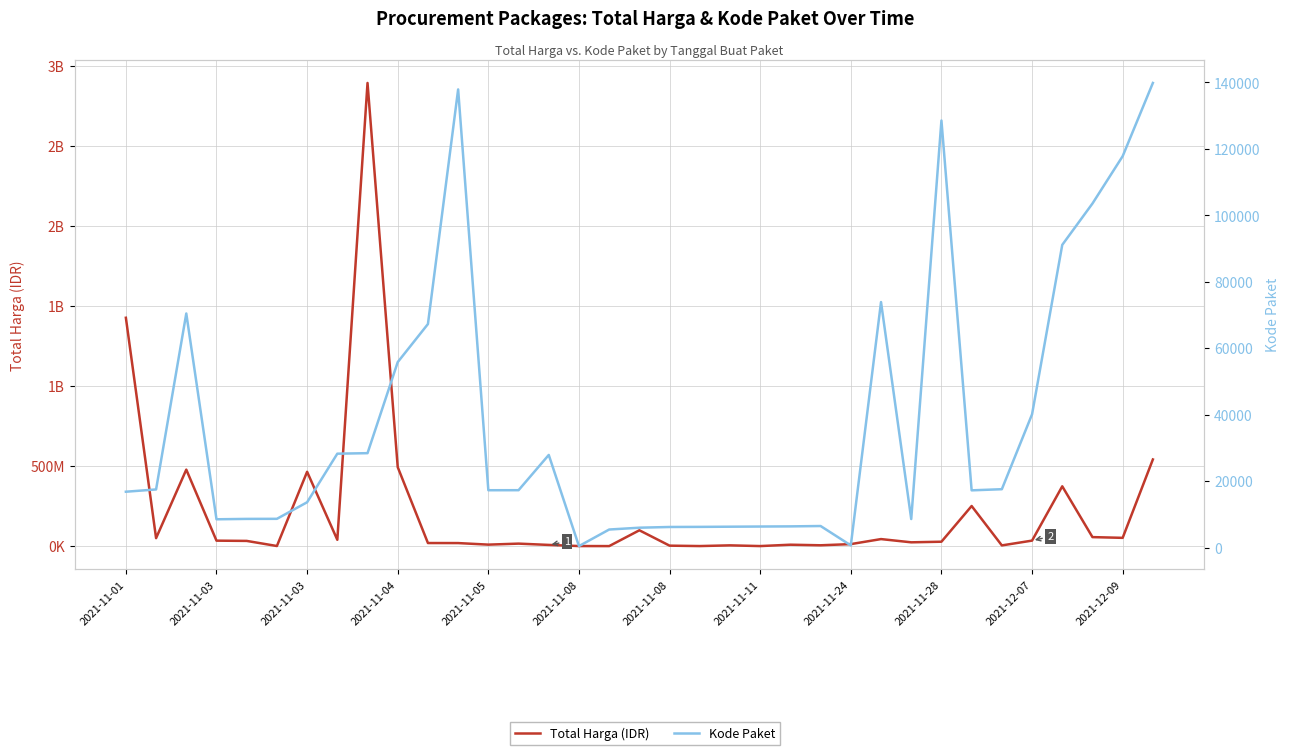

Is it true that Total Harga (IDR) equals 80652 at 2021-11-11?

False